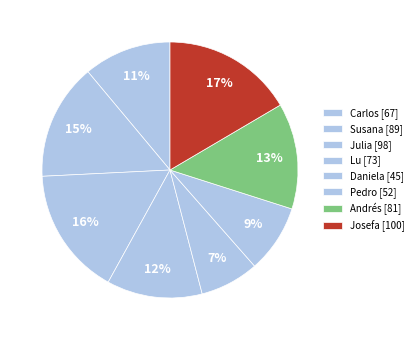

Count the number of slices in the pie.

8